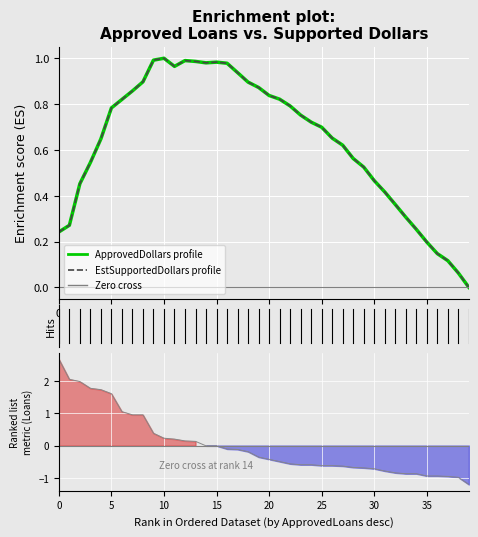

True or false: EstSupportedDollars profile has more than 2 interior local peaks.

True